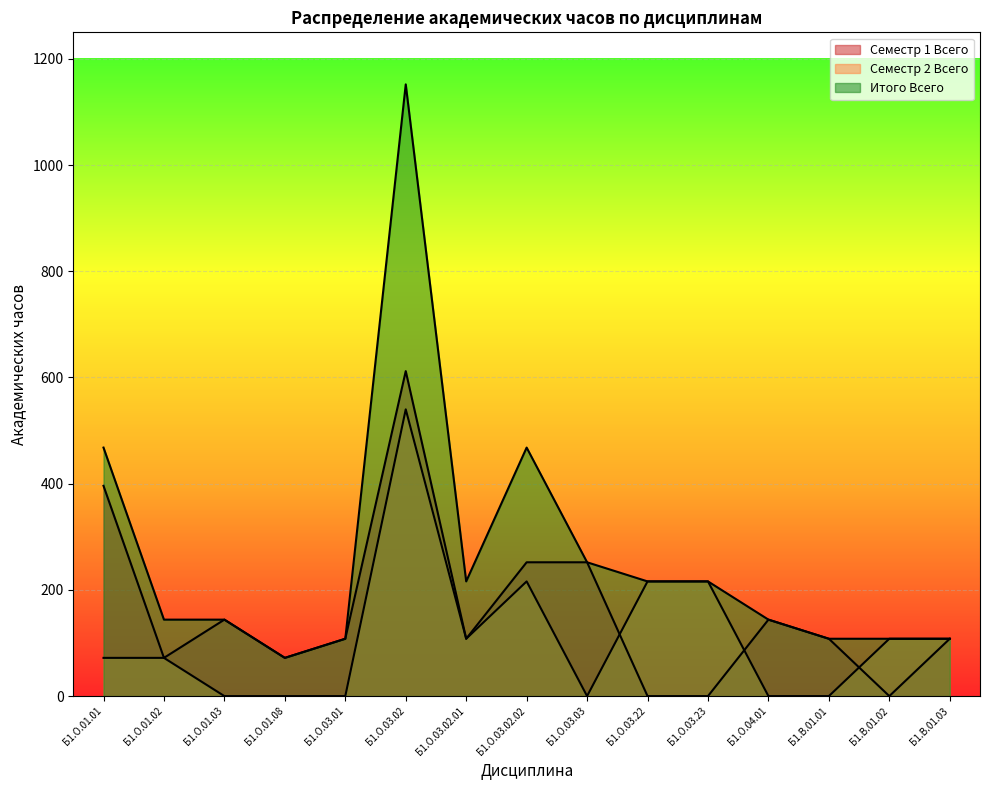

How many series are shown in this chart?

3